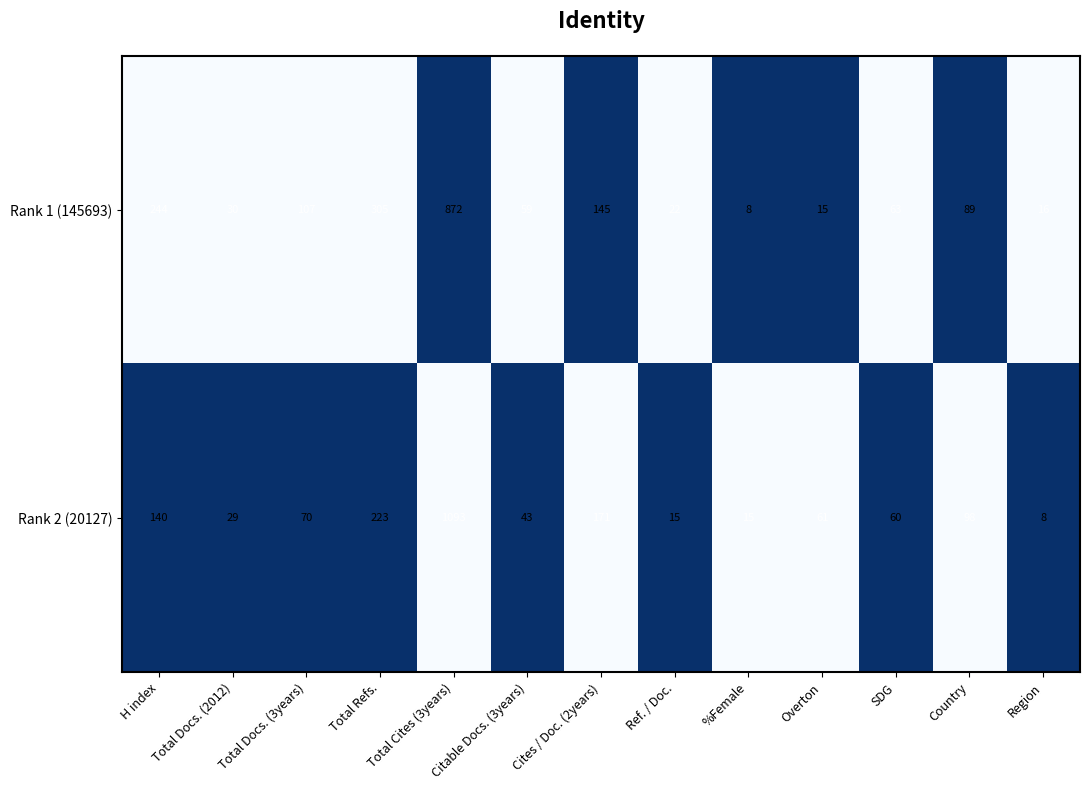

What is the maximum value shown in the chart?

1093